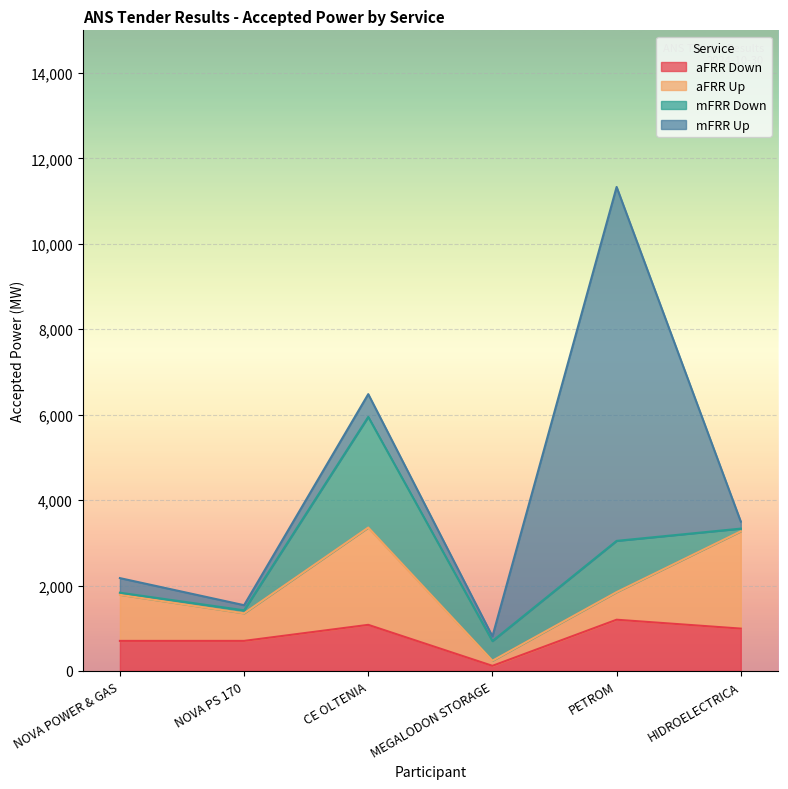

What is the label of the 2nd point from the right?

PETROM